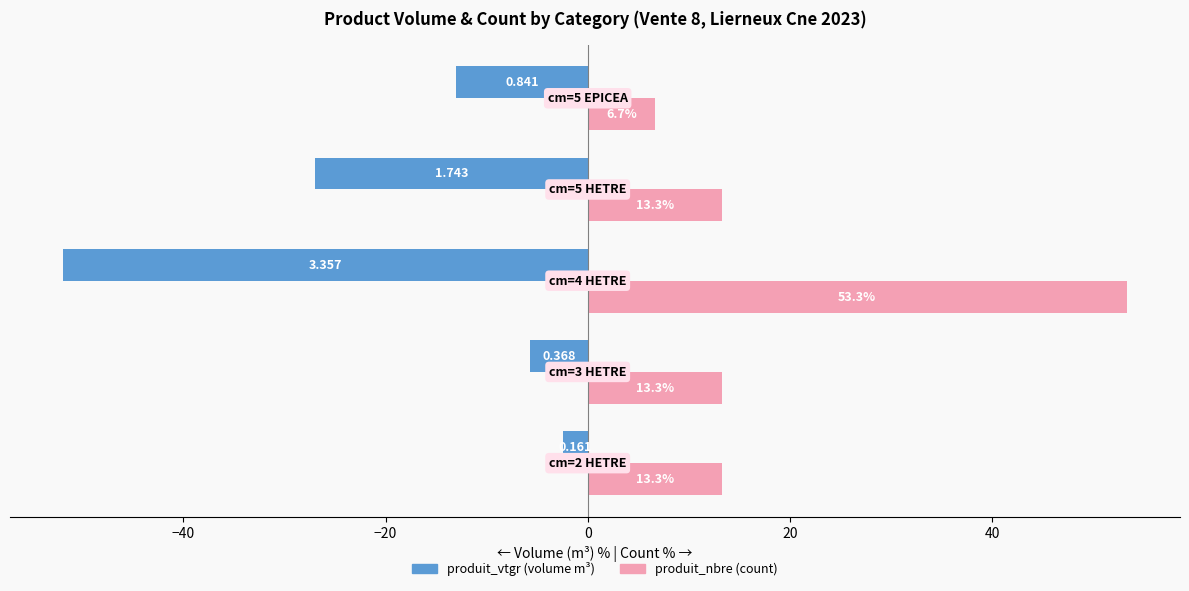

List the series in order of their overall mean, highest first.

produit_nbre (count), produit_vtgr (volume m³)